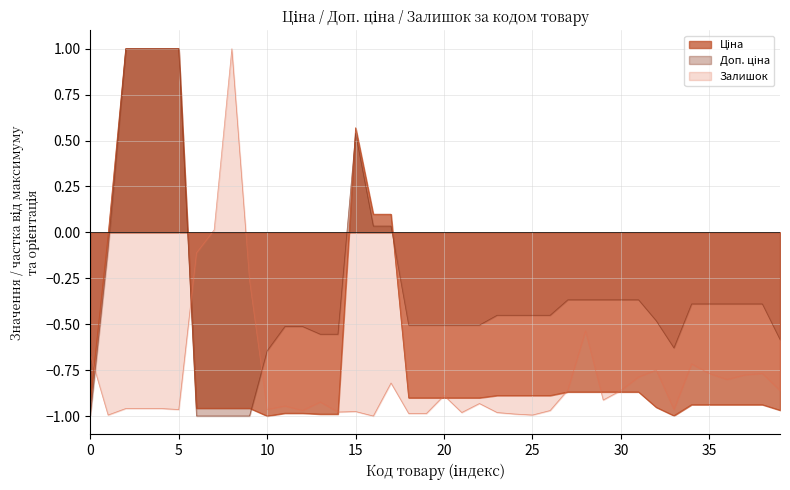

True or false: Залишок has a value of -0.6 at 10.

False